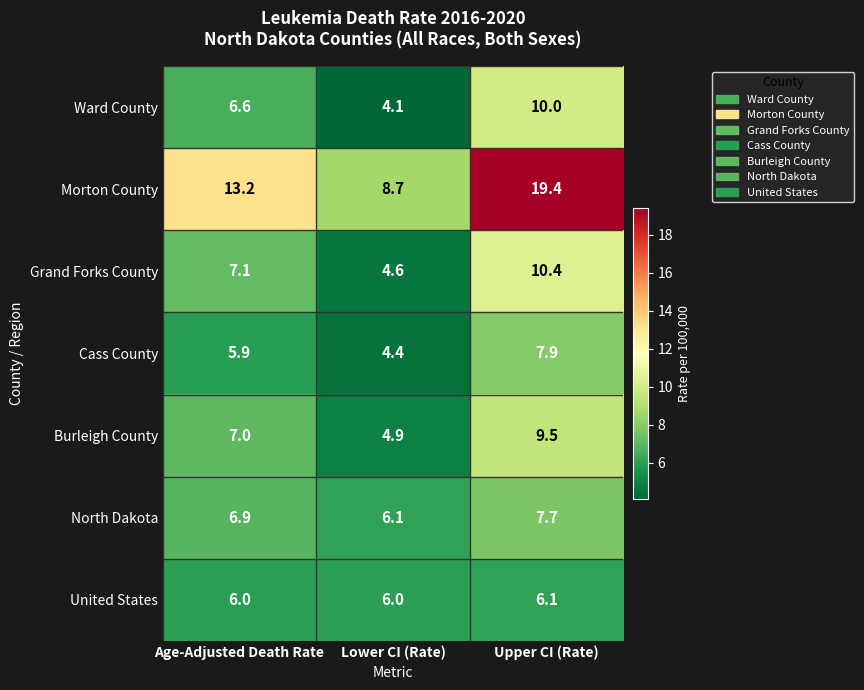

List the series in order of their peak value, highest first.

Morton County, Grand Forks County, Ward County, Burleigh County, Cass County, North Dakota, United States